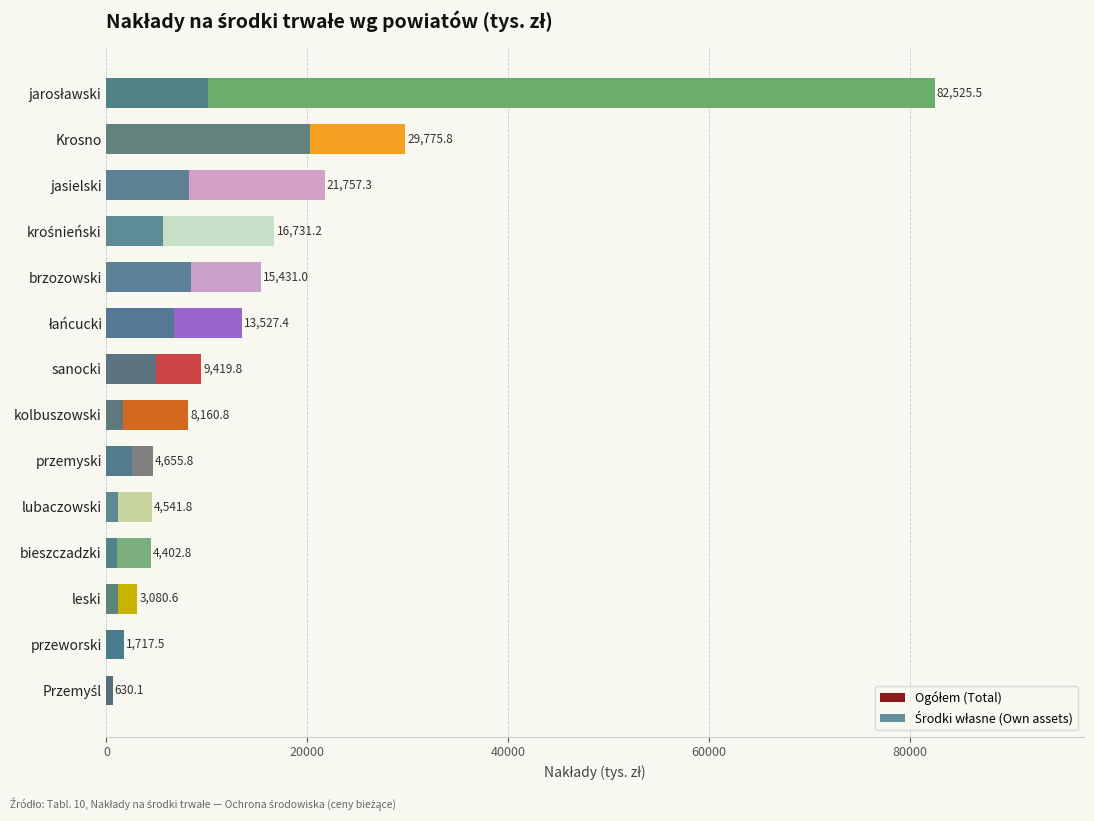

How many categories are shown in the chart?

14